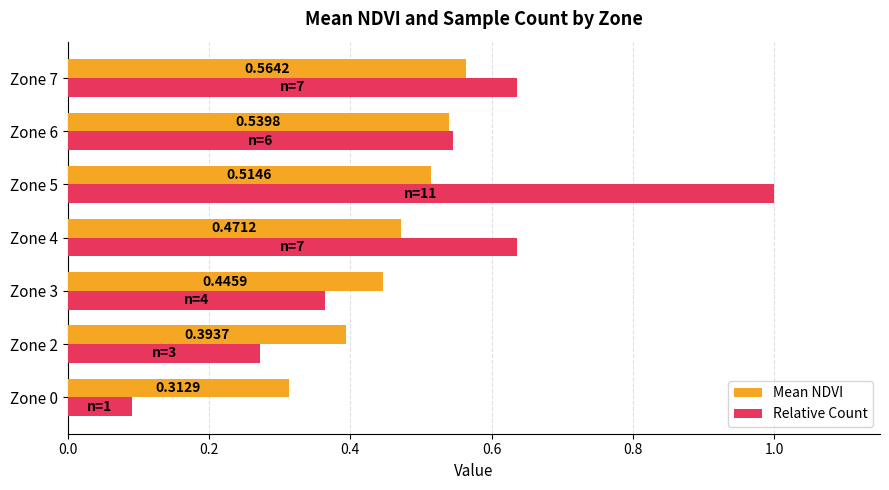

What is the sum of the Relative Count values at Zone 4 and Zone 5?

1.6